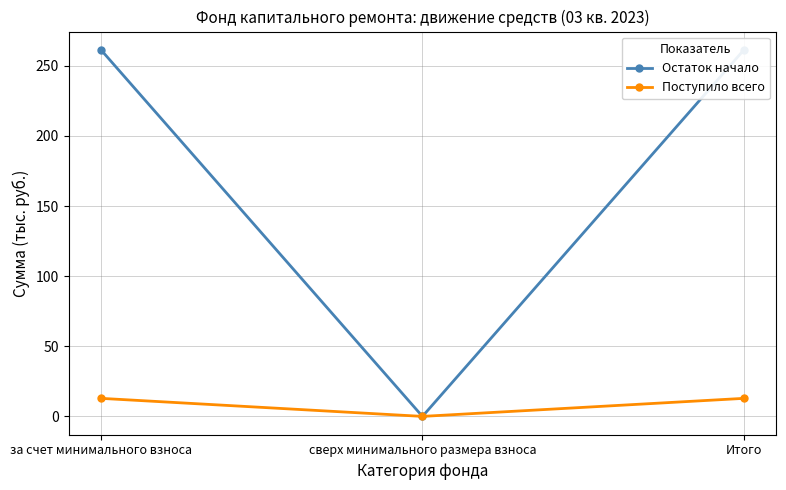

Which has a higher value, Итого or за счет минимального взноса?

Итого